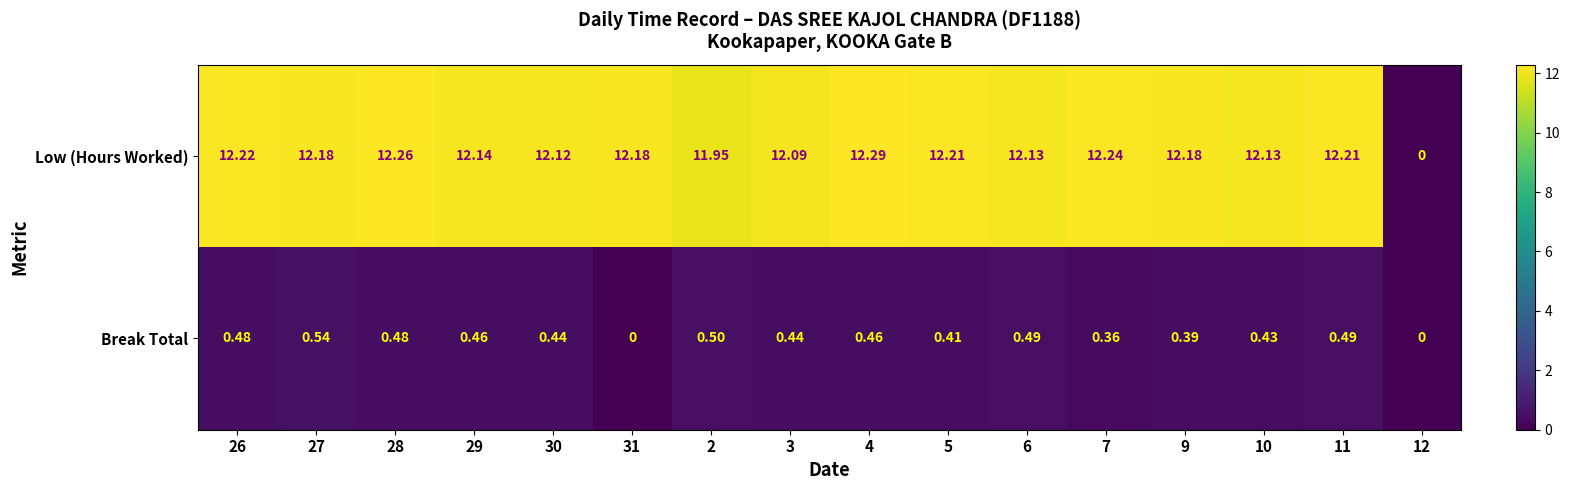

Which series changed the most between 7 and 12?

Low (Hours Worked)